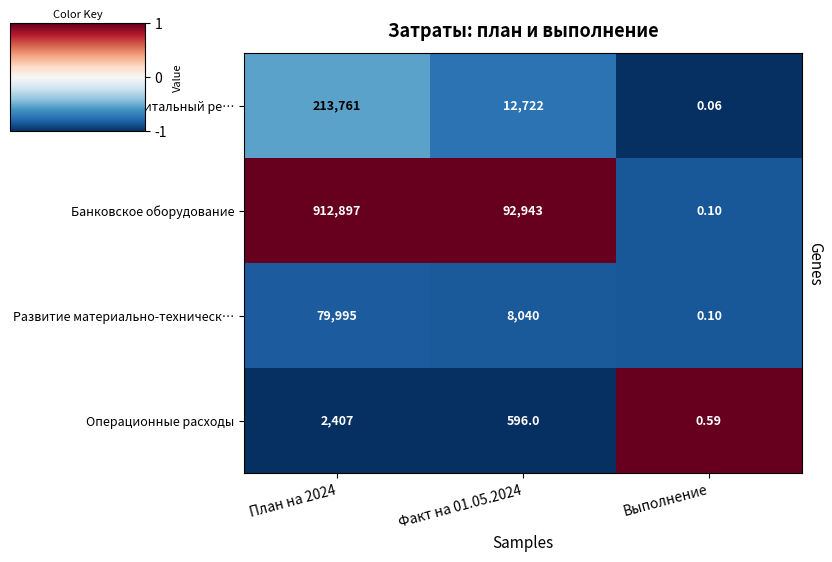

Rank the series at План на 2024 from lowest to highest value.

Операционные расходы, Развитие материально-техническ…, Строительство и капитальный ре…, Банковское оборудование